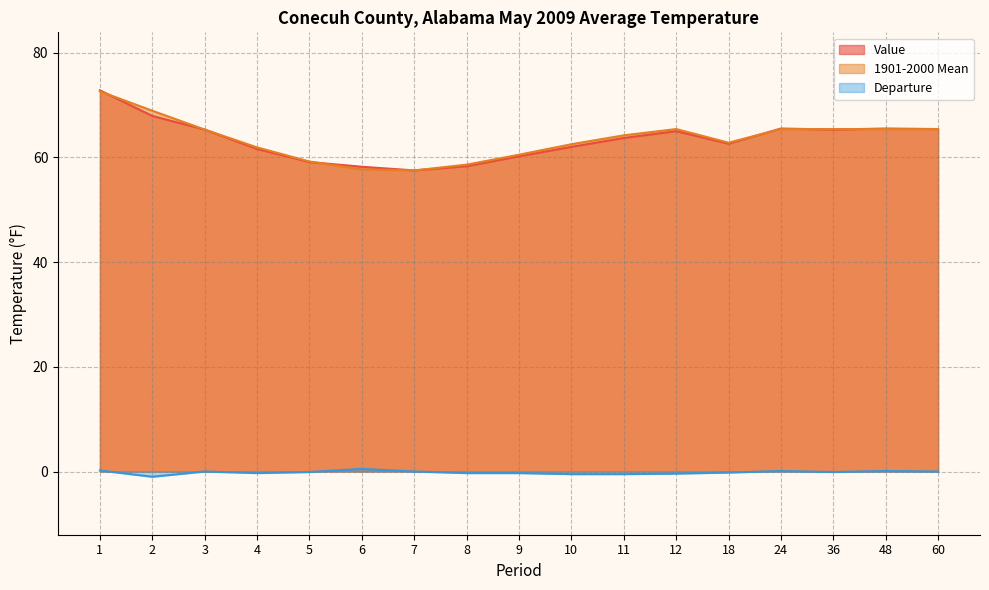

Is it true that Value equals 89.0 at 10?

False